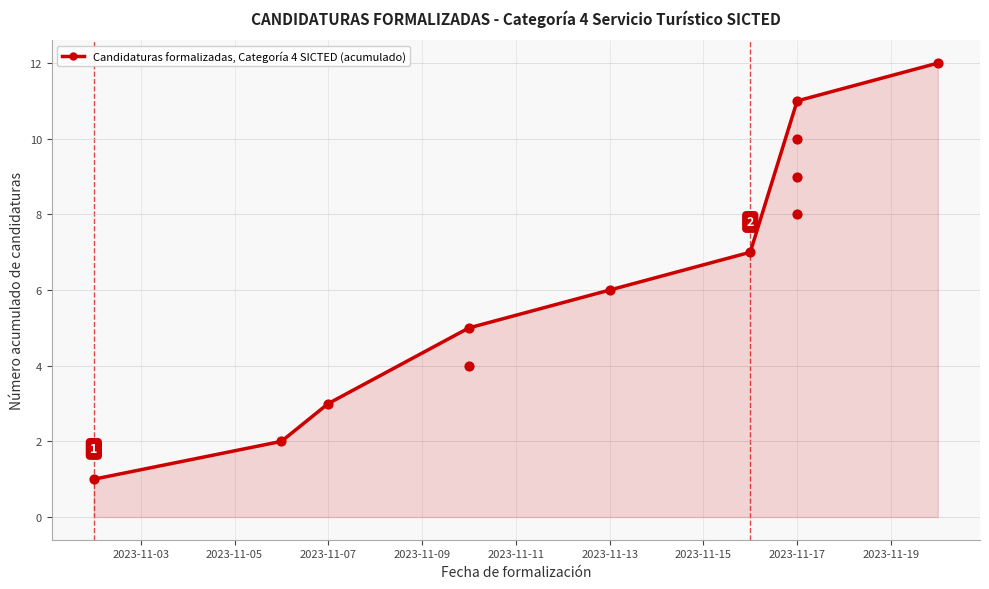

How many values in the Candidaturas formalizadas, Categoría 4 SICTED (acumulado) series are below 6?

4